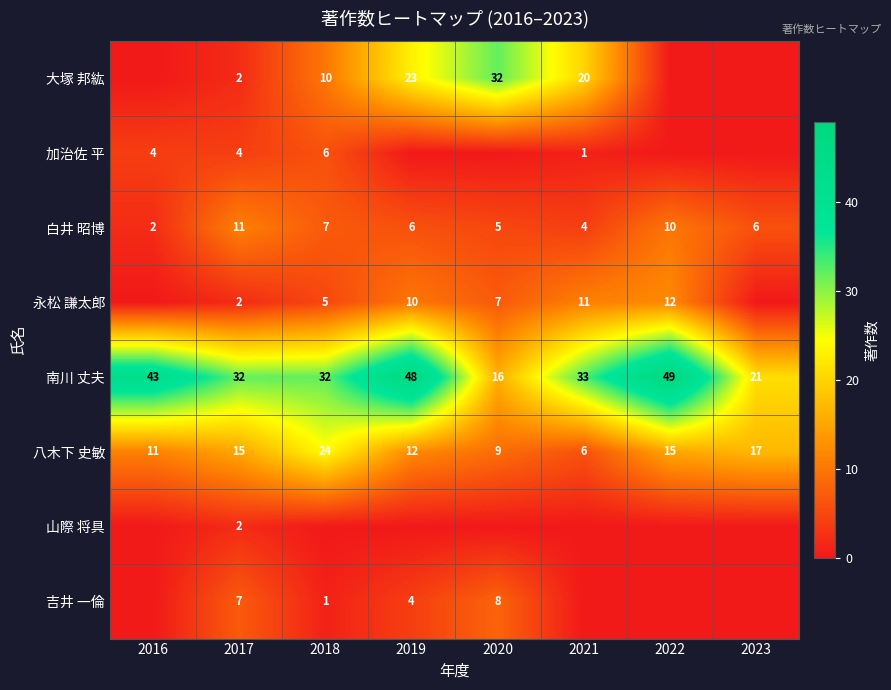

Which category has the lowest value in the 白井 昭博 series?

2016